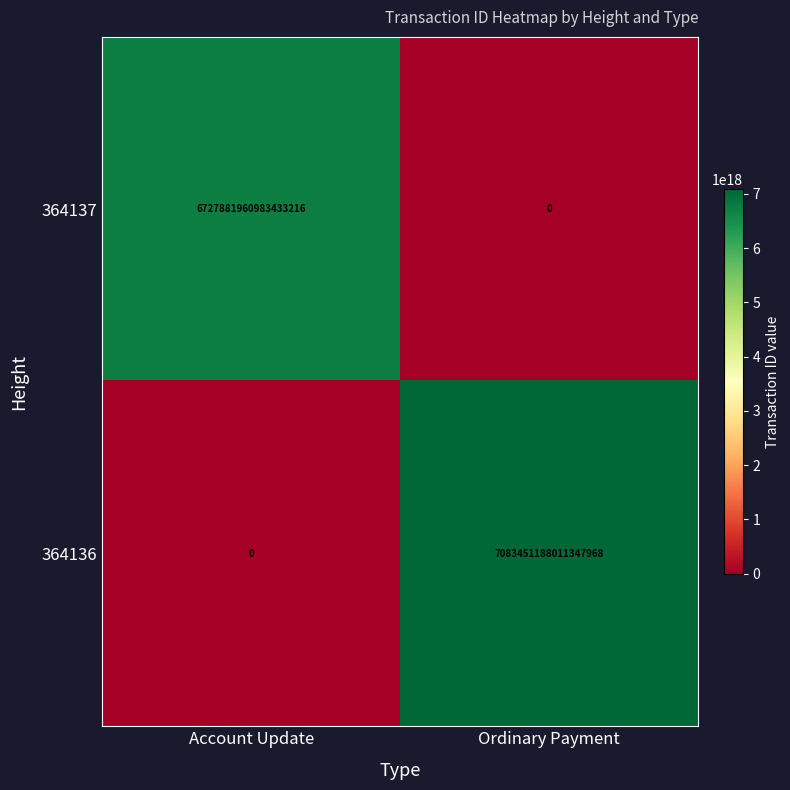

Which series has the widest spread of values?

364136